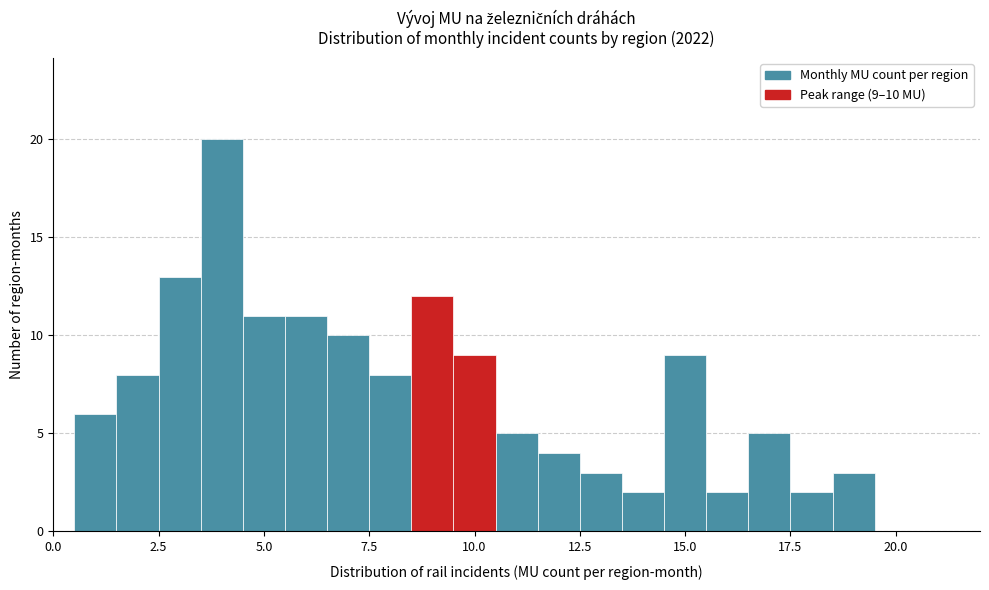

Around what value on the x-axis is the tallest bar? Give the approximate position of its centre, as read against the axis.

4.0